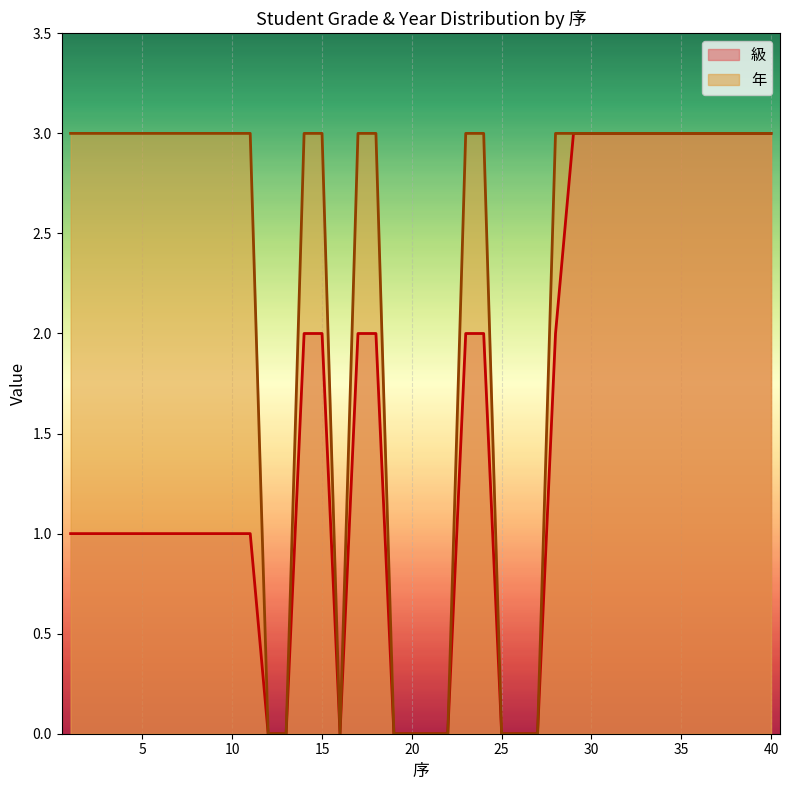

What is the highest value of the 級 series?

3